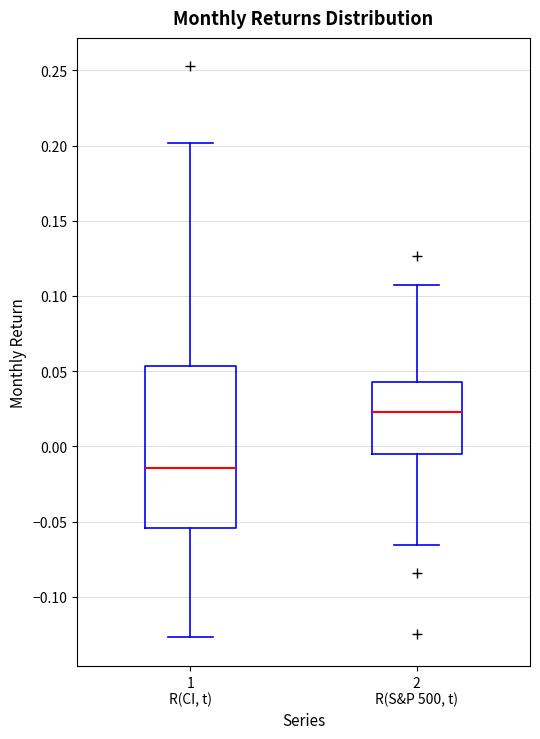

Reading left to right, transcribe this box plot: for each box, give where its median line is, the range the box spans, and where its two whiskers end, as read against the y-axis. The values are not printed on the chart, so give them approximately, as read against the axis.

1 R(CI, t): median -0.015, box -0.055 to 0.055, whiskers -0.125 to 0.200
2 R(S&P 500, t): median 0.025, box -0.005 to 0.045, whiskers -0.065 to 0.110